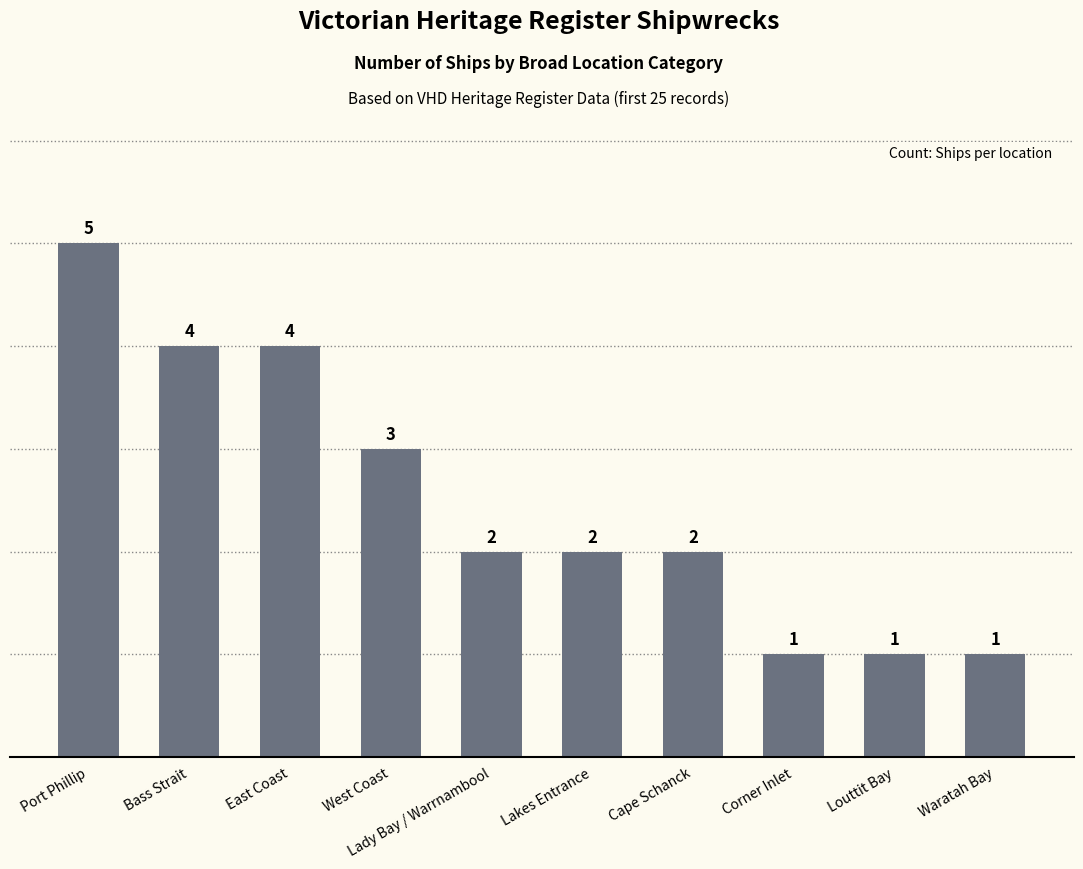

What is the label of the 5th bar from the right?

Lakes Entrance